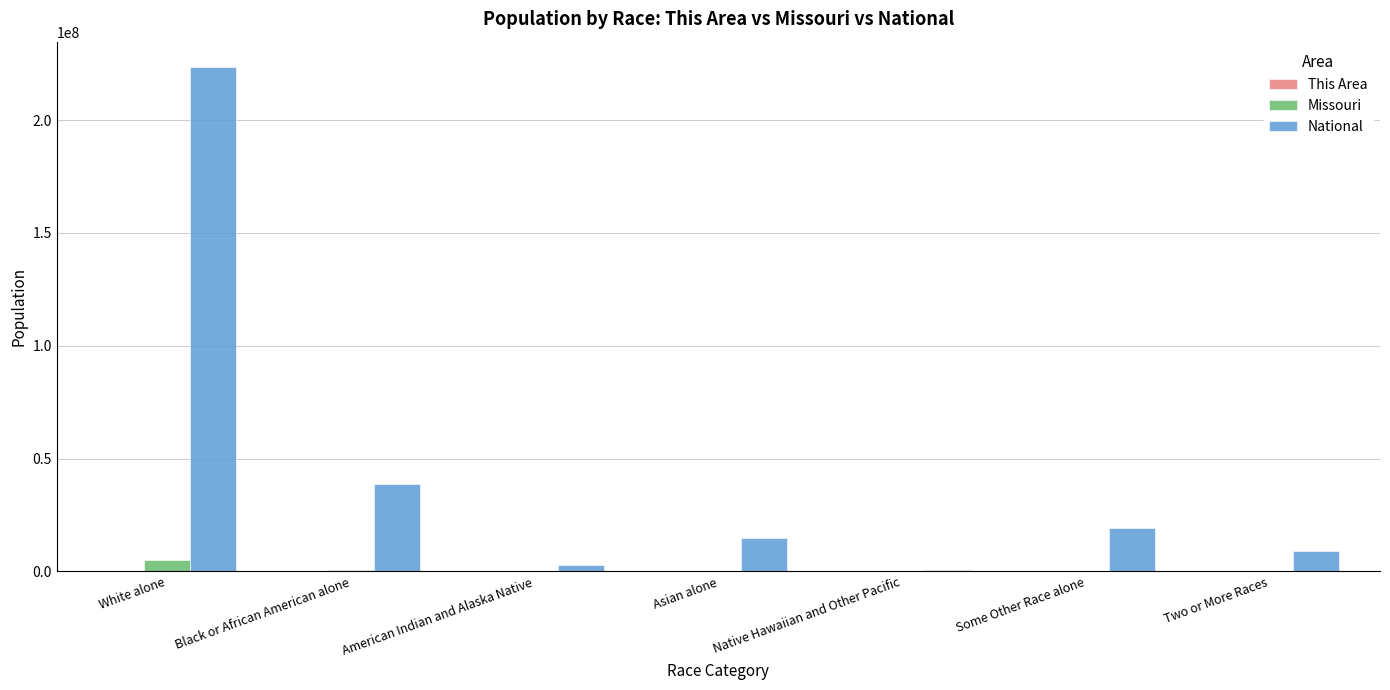

The Missouri series shows 693391 at Black or African American alone. True or false?

True